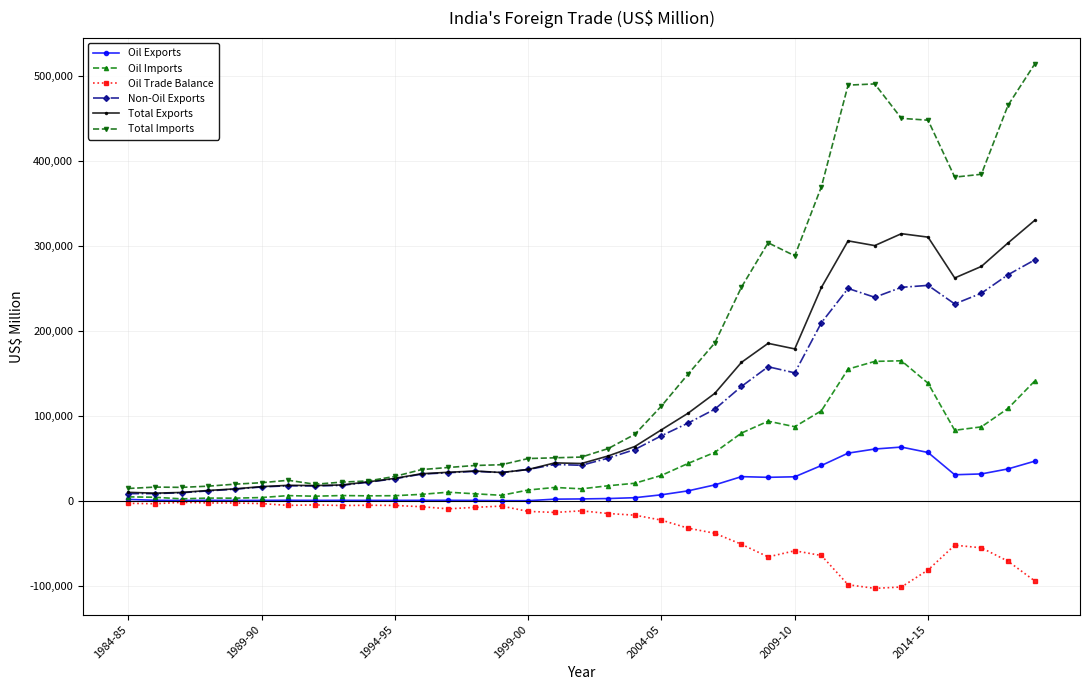

What is the maximum value for Oil Exports?

63179.4